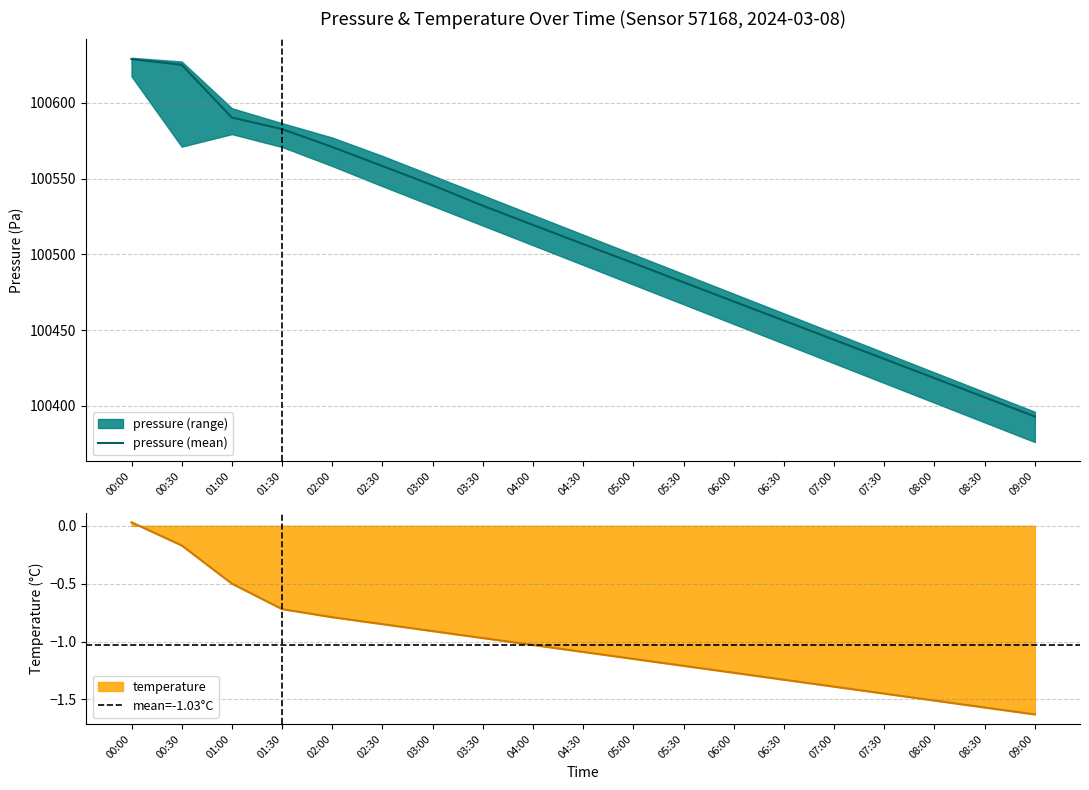

At which label is pressure closest to 100510?

04:30